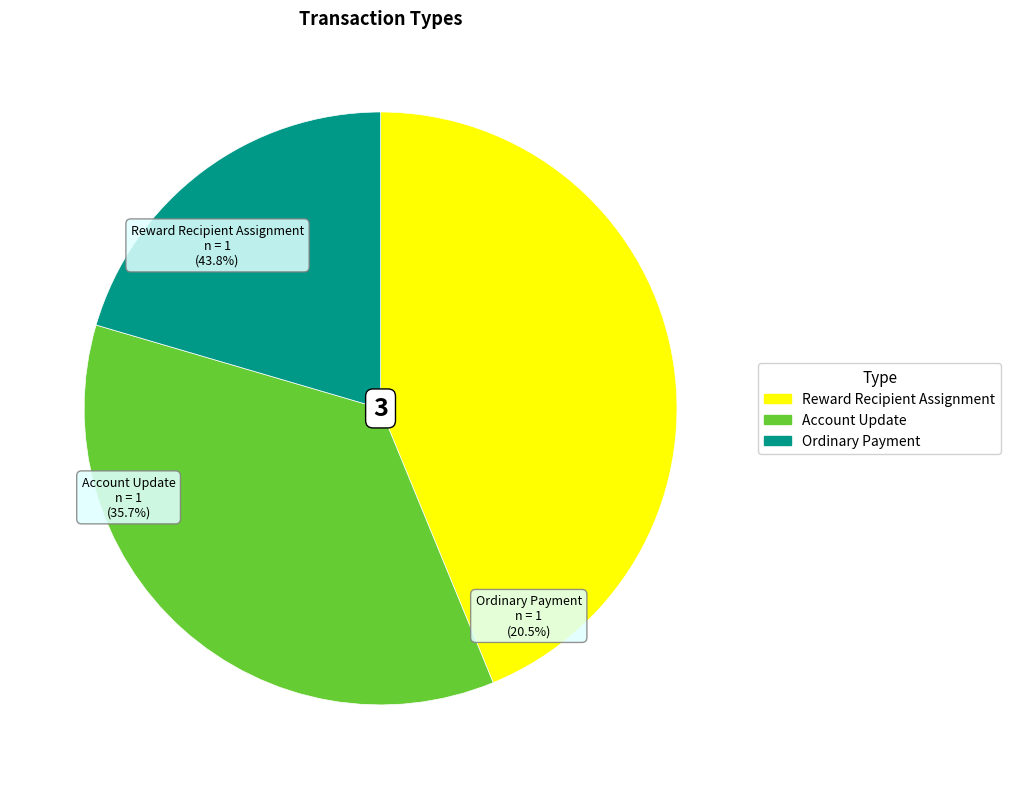

To the nearest percent, what is the average slice percentage?

33%